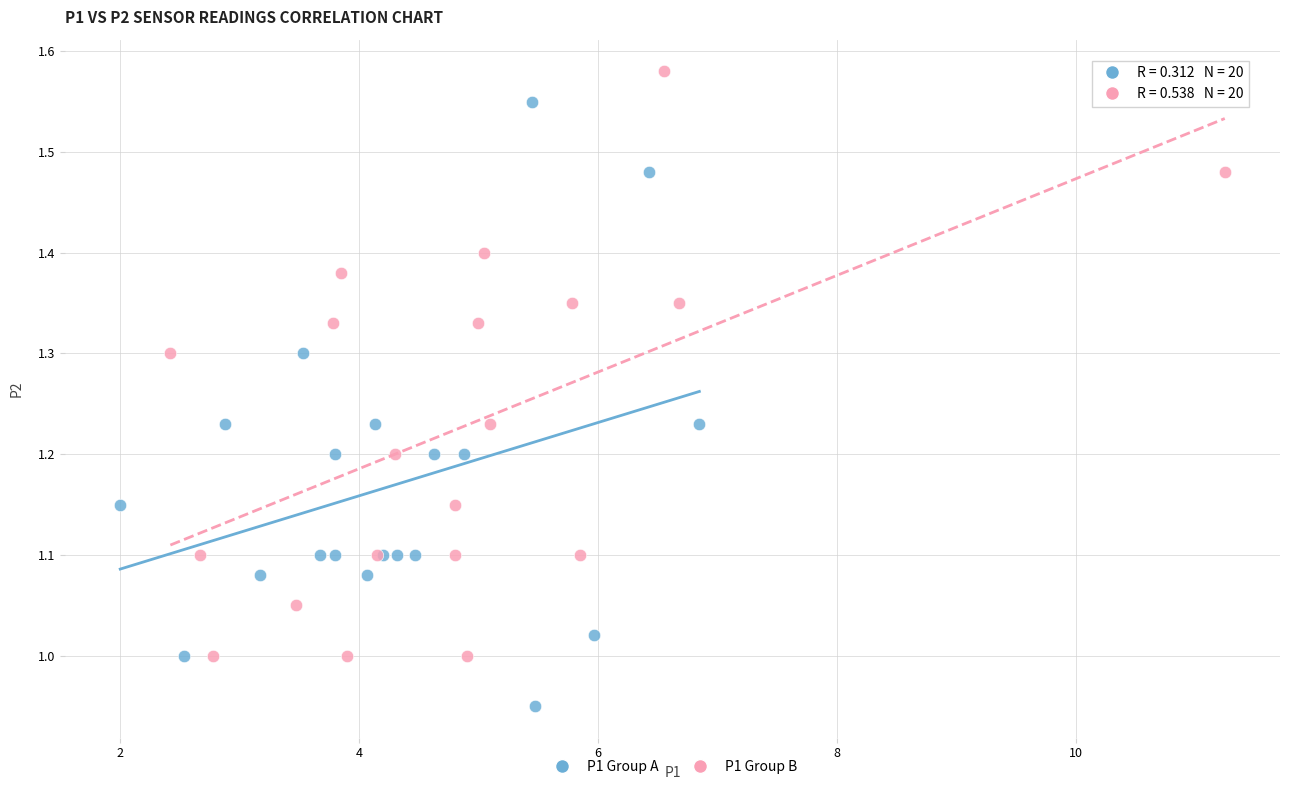

Which series contains the highest Y value?

P1 Group B